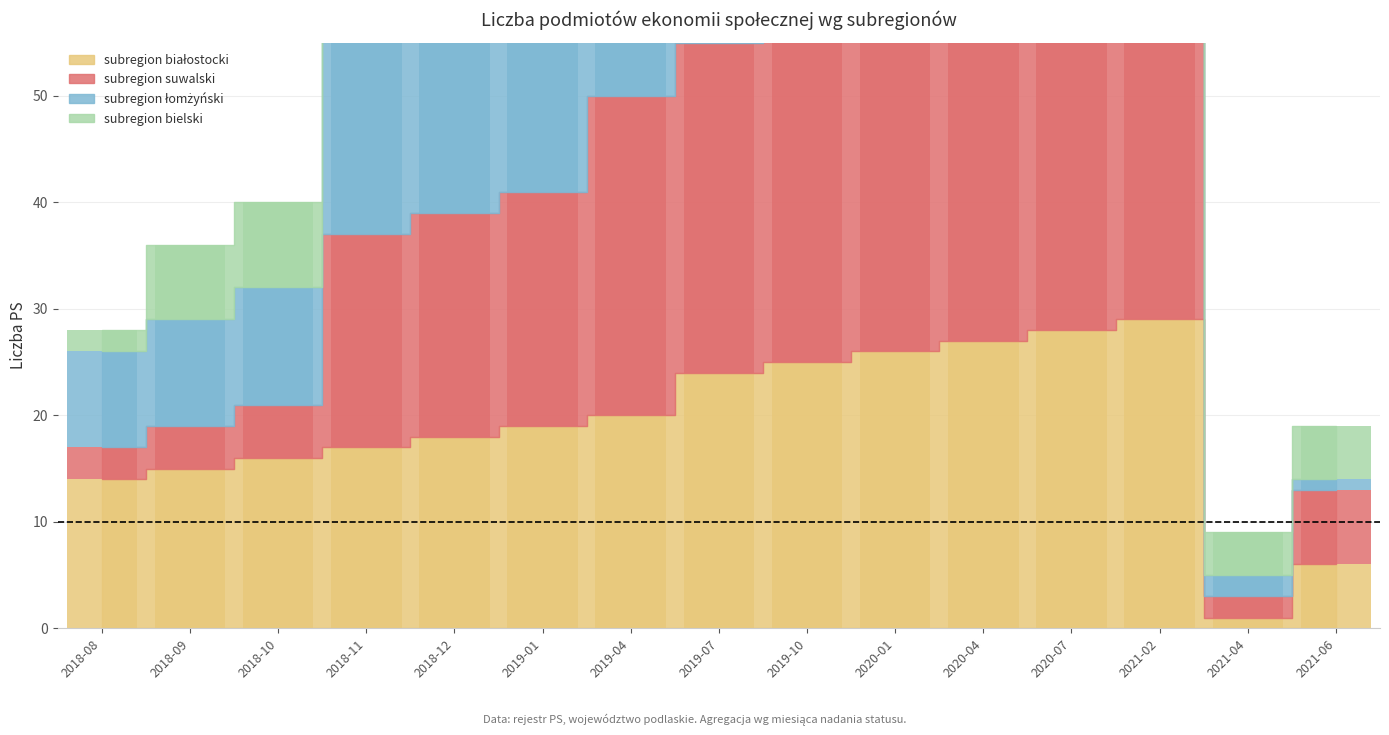

What is the value of the subregion łomżyński bar at the 2nd from the left?

10